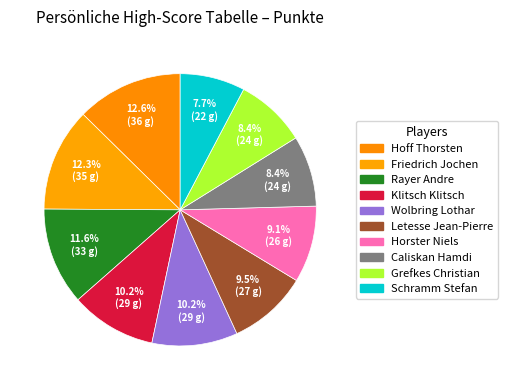

What is the change in value from Hoff Thorsten to Klitsch Klitsch?

-7